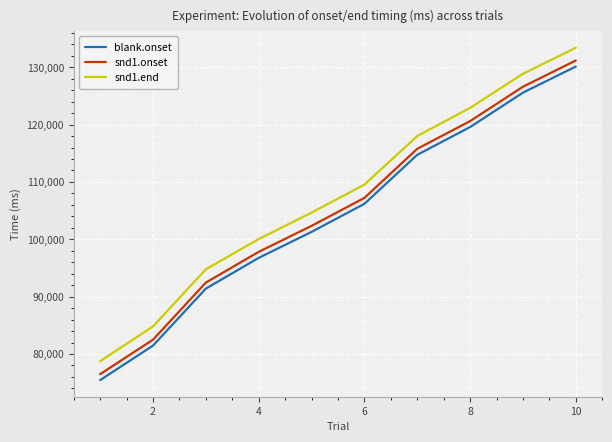

What is the minimum value shown in the chart?

75447